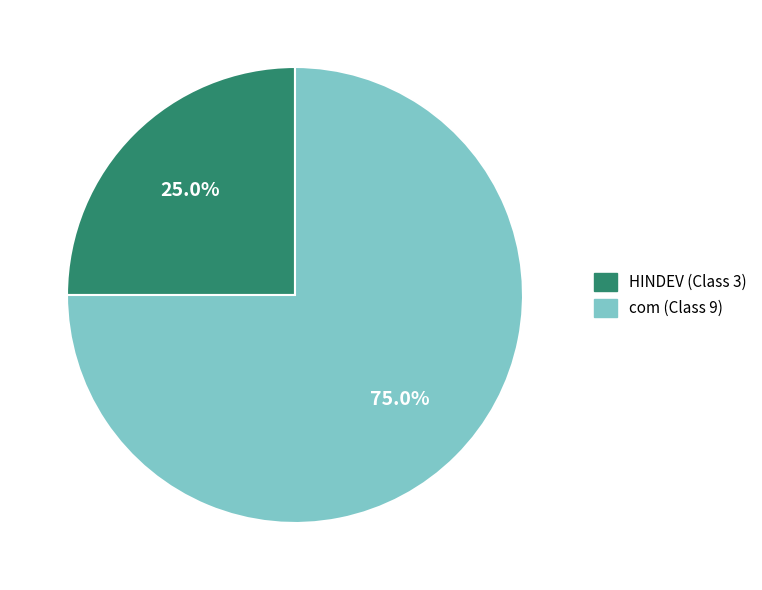

To the nearest percent, what is the difference between the HINDEV (Class 3) and com (Class 9) slice percentages?

50%